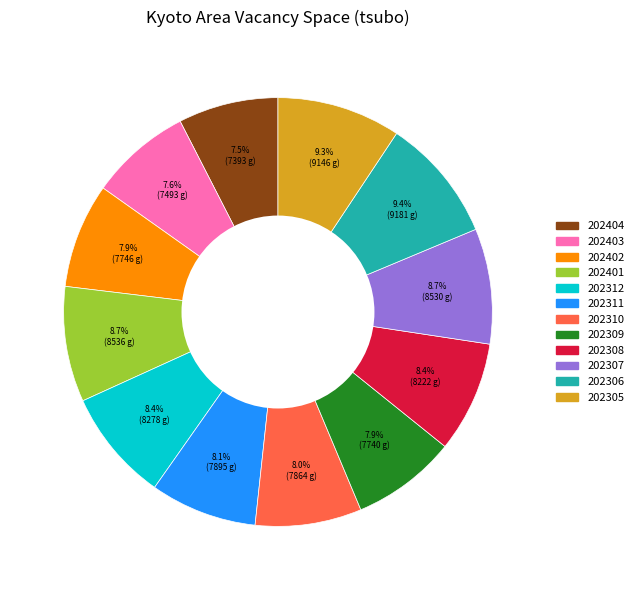

Is there any slice that represents more than half of the pie?

No